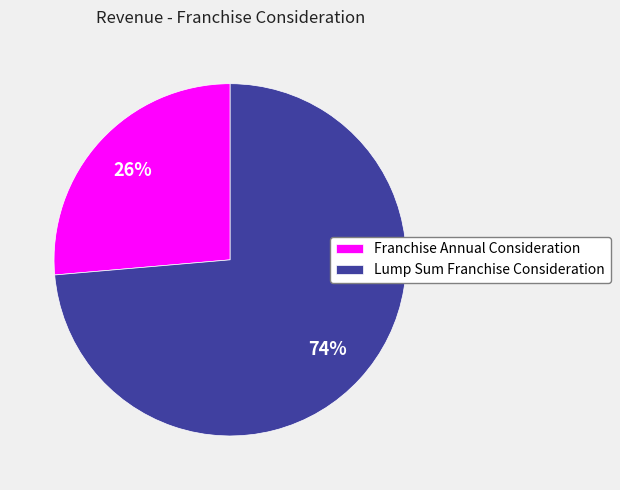

How many segments does this pie chart have?

2